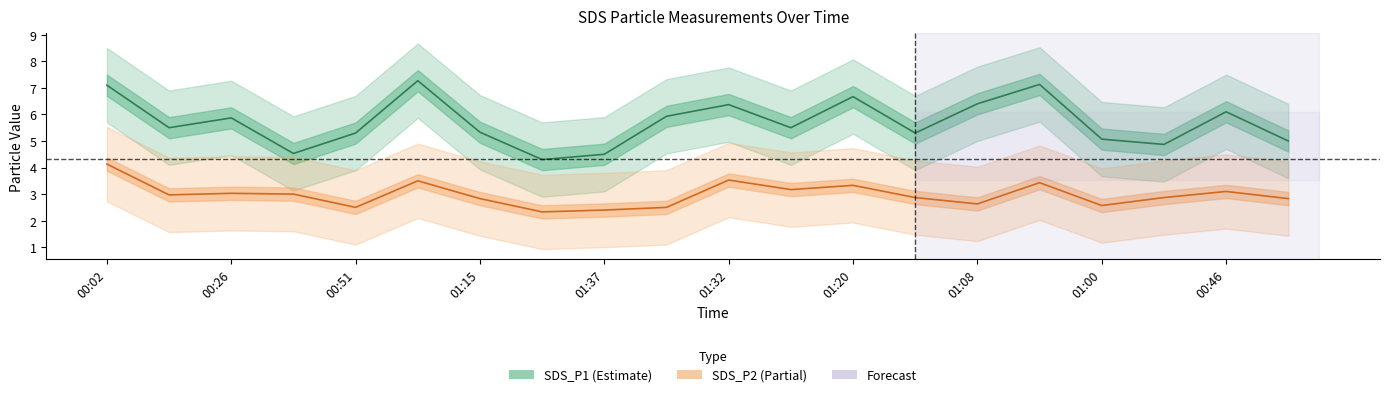

What value does the SDS_P2 series have at 01:15?

3.0